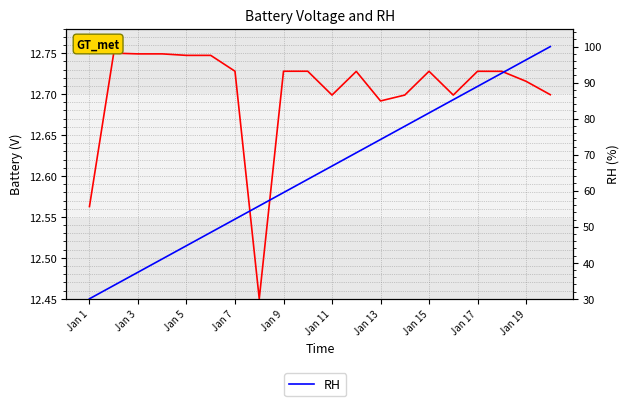

Which series has the largest total across all categories?

RH